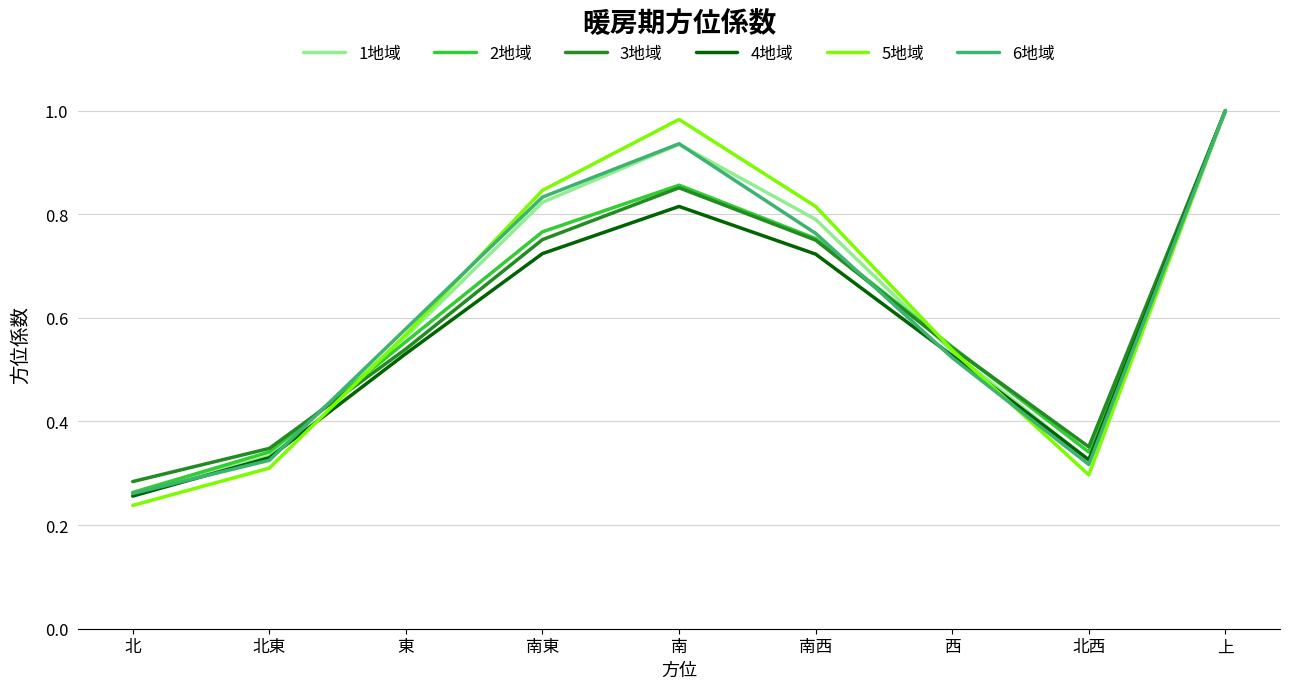

The value of 3地域 at 上 is 1.0. True or false?

True